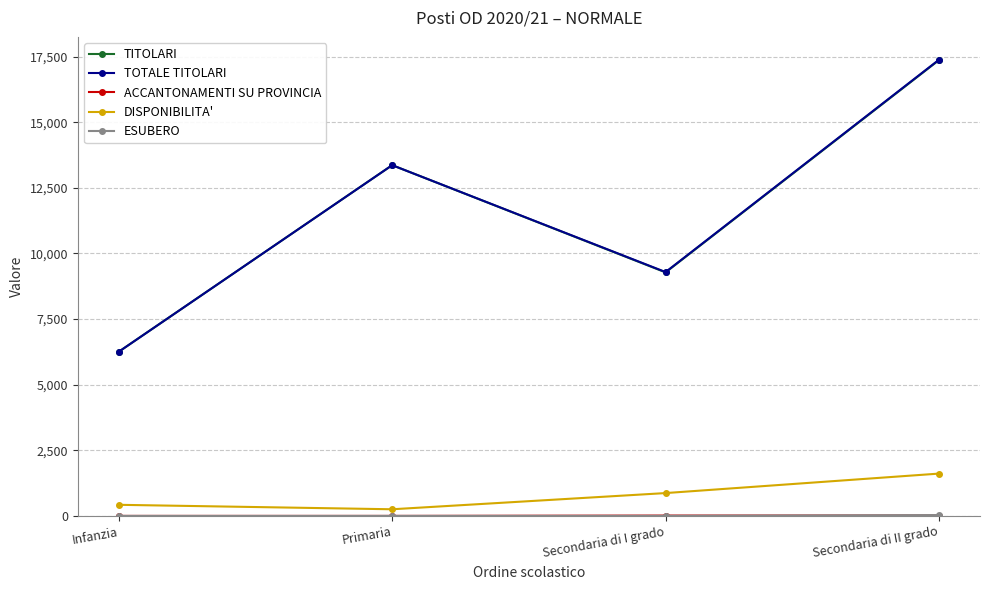

What position from the right is Secondaria di I grado?

2